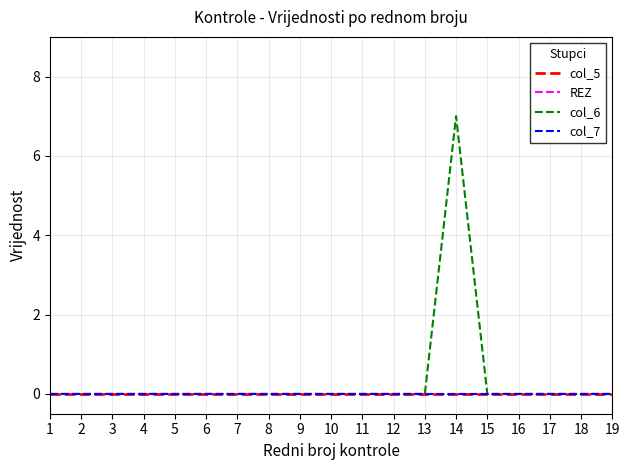

Does the chart display data point markers on the line(s)?

No